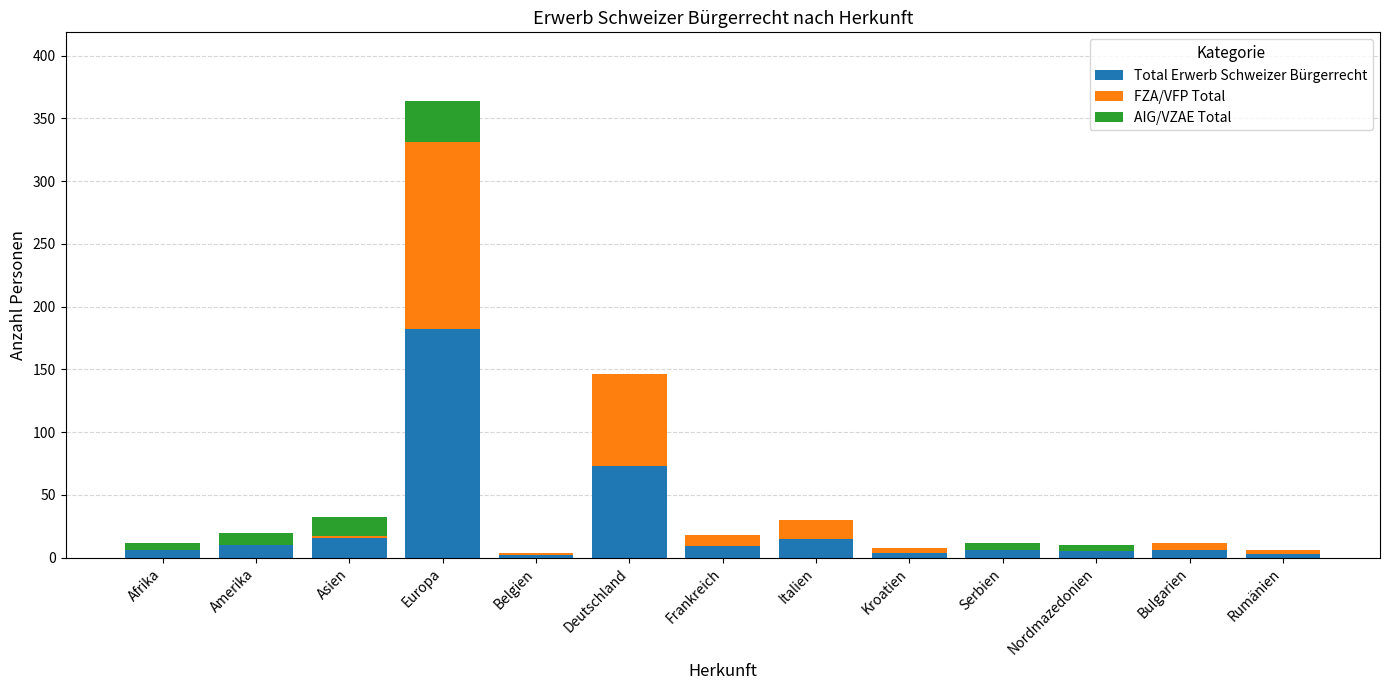

Are the bars horizontal?

No